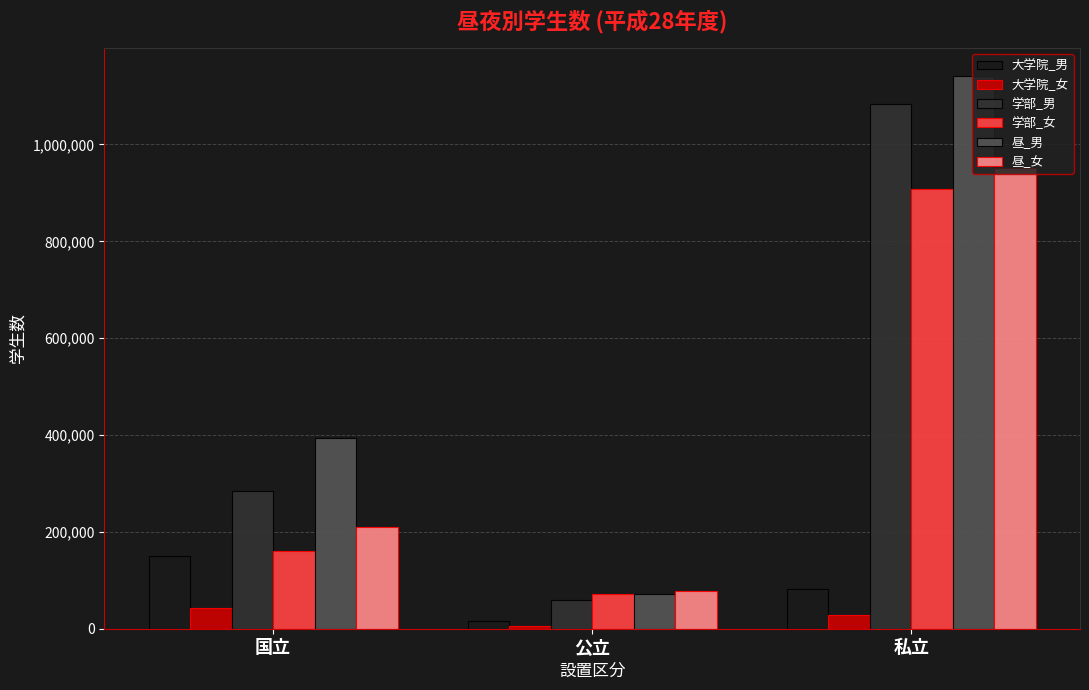

Are the bars grouped side by side (vs. stacked)?

Yes